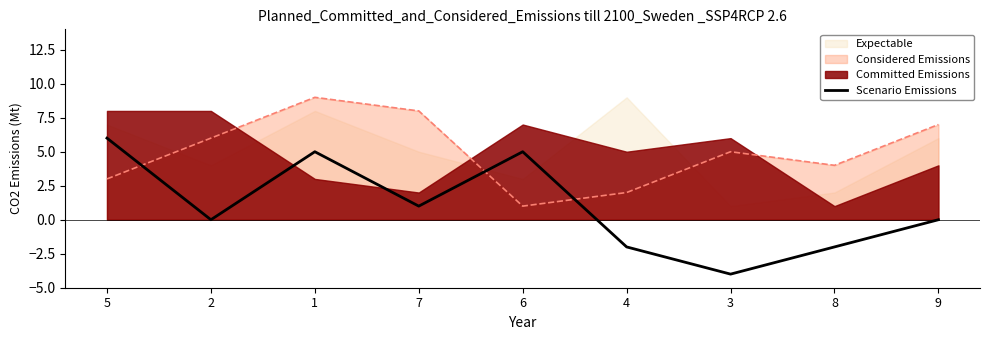

True or false: the data has more than 1 interior local peaks.

True